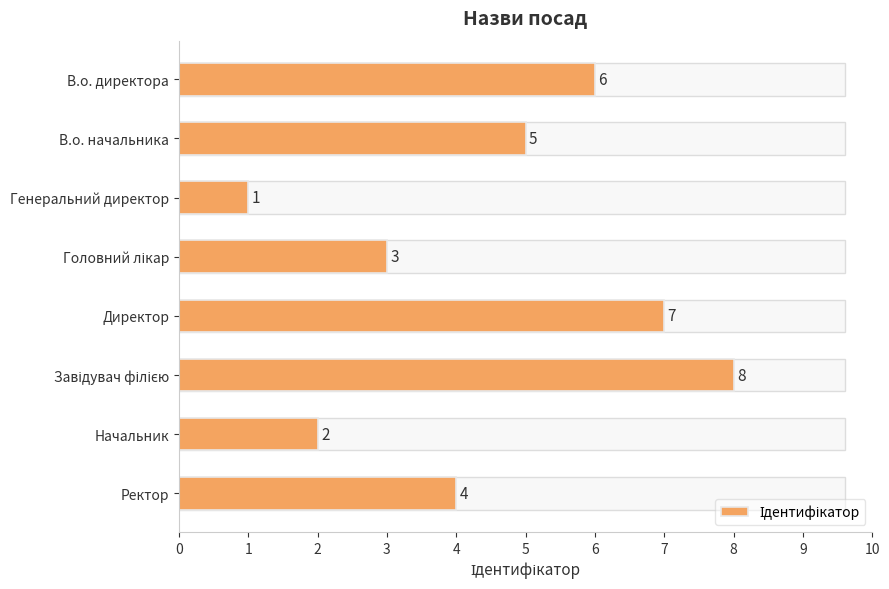

Which has a higher value, Ректор or Начальник?

Ректор